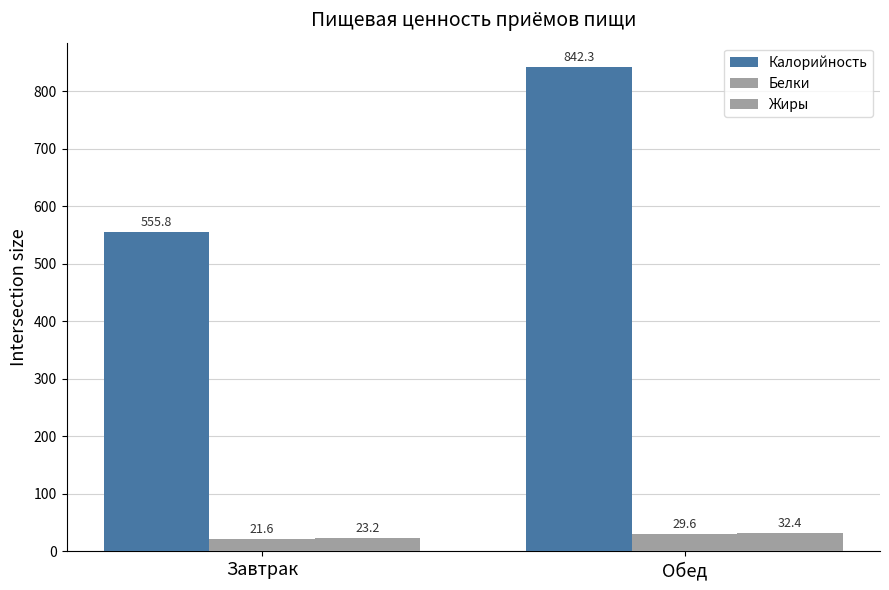

True or false: Калорийность has a value of 255.0 at Завтрак.

False